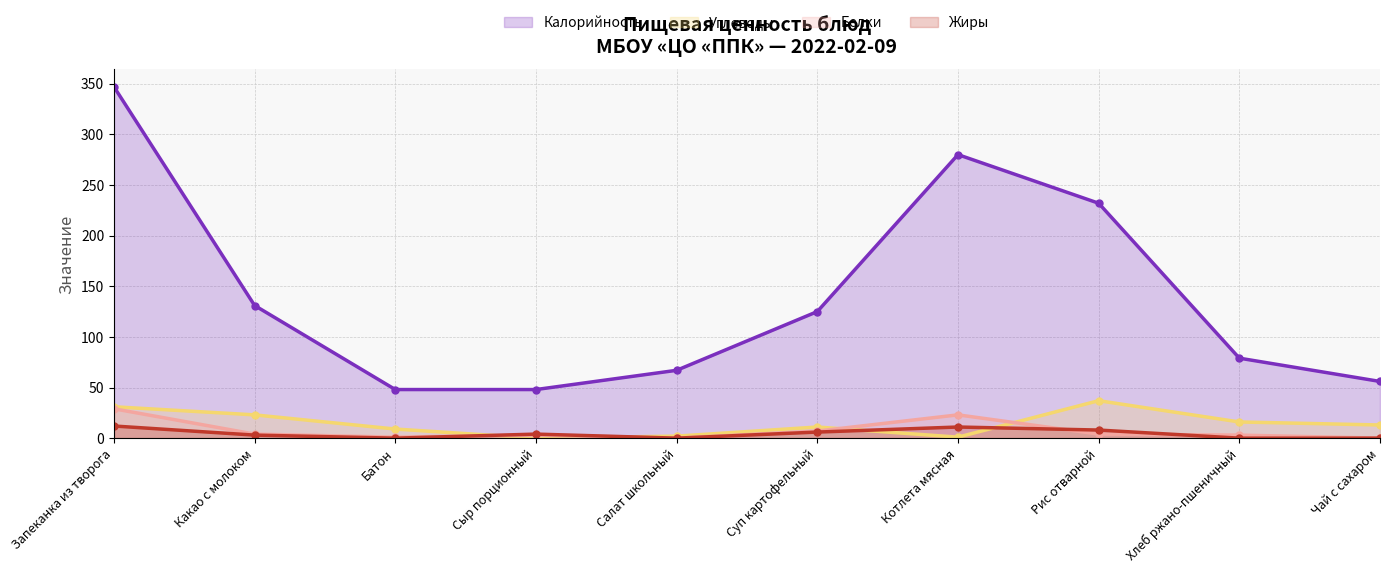

What is the sum of the Углеводы values at Хлеб ржано-пшеничный and Чай с сахаром?

29